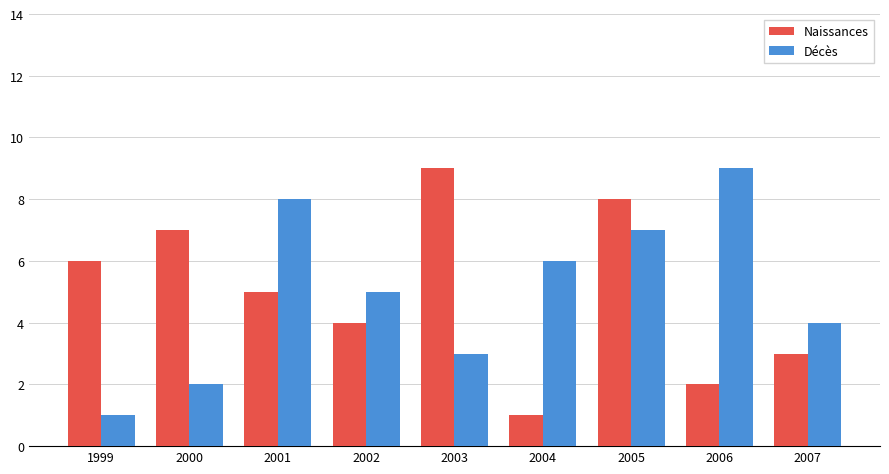

Reading right to left, extract all data points from this chart.

Naissances: 3	2	8	1	9	4	5	7	6
Décès: 4	9	7	6	3	5	8	2	1